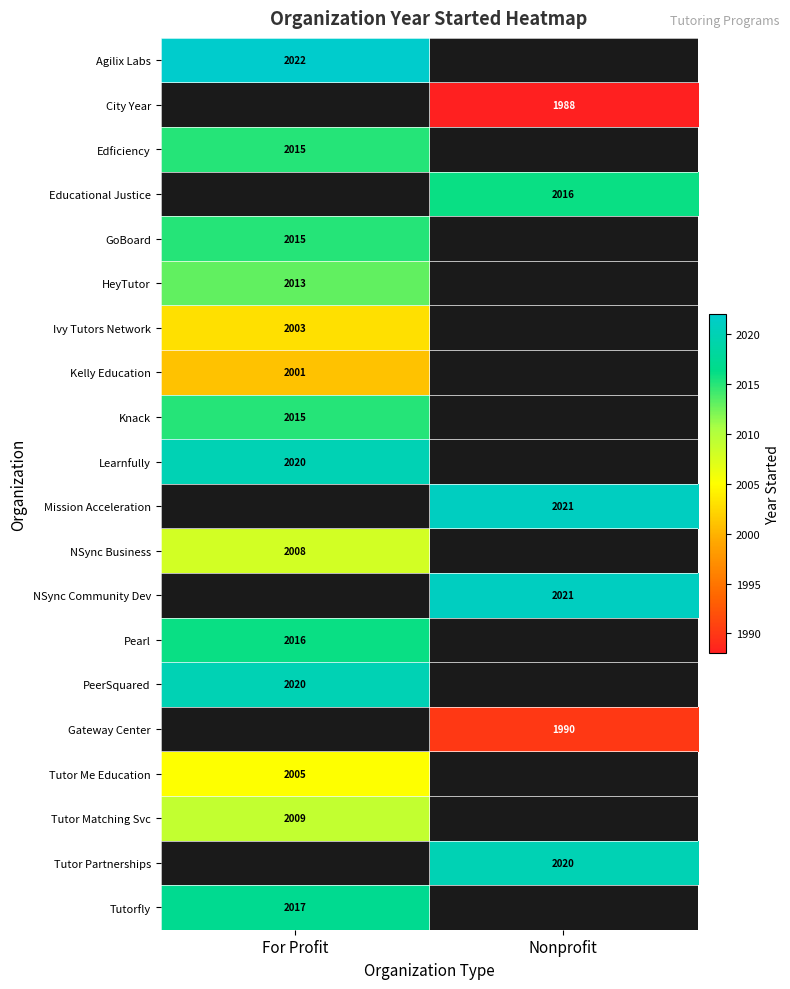

Is it true that Learnfully equals 2698.4 at For Profit?

False